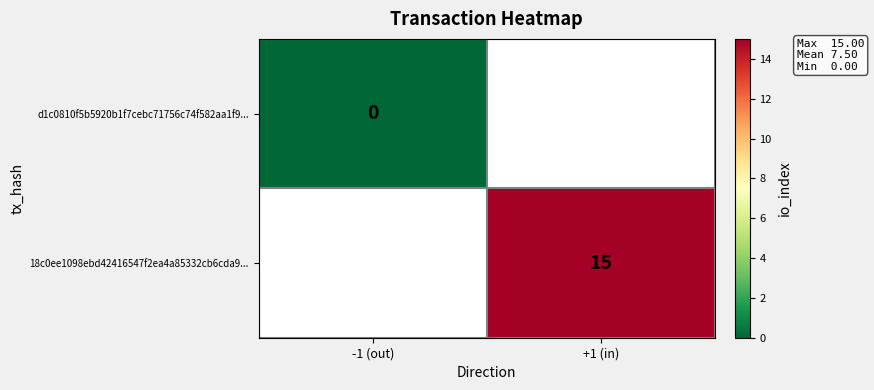

At which category does the chart reach its peak across all series?

+1 (in)